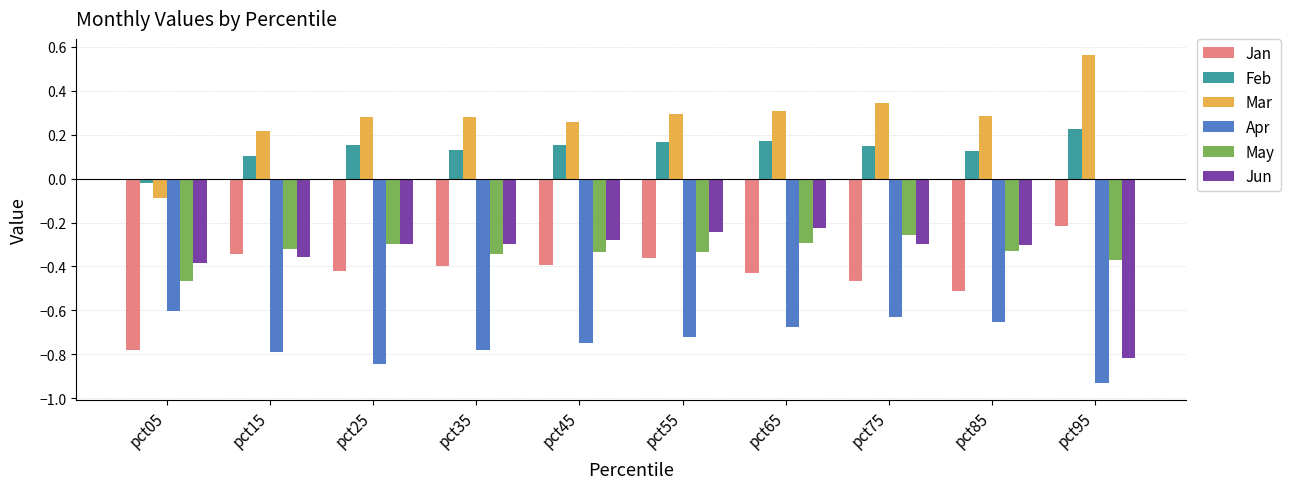

How many bars are there in each group?

6